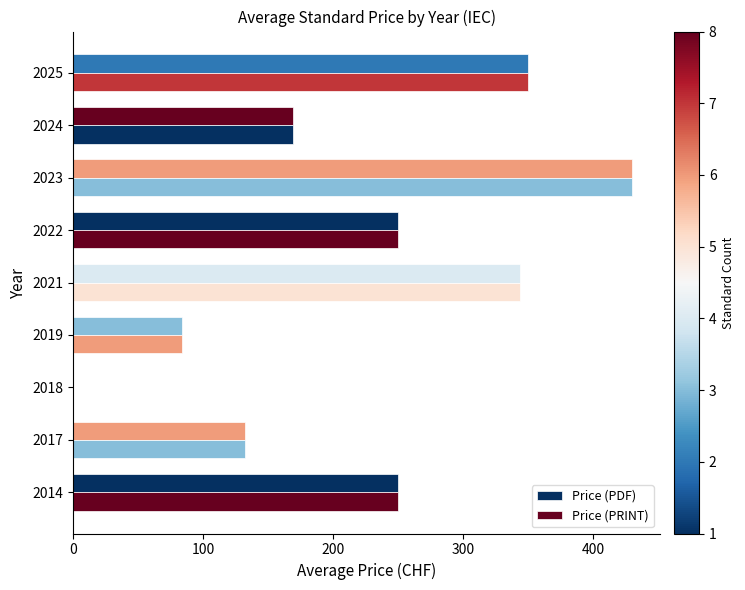

Count the number of data series in this chart.

2